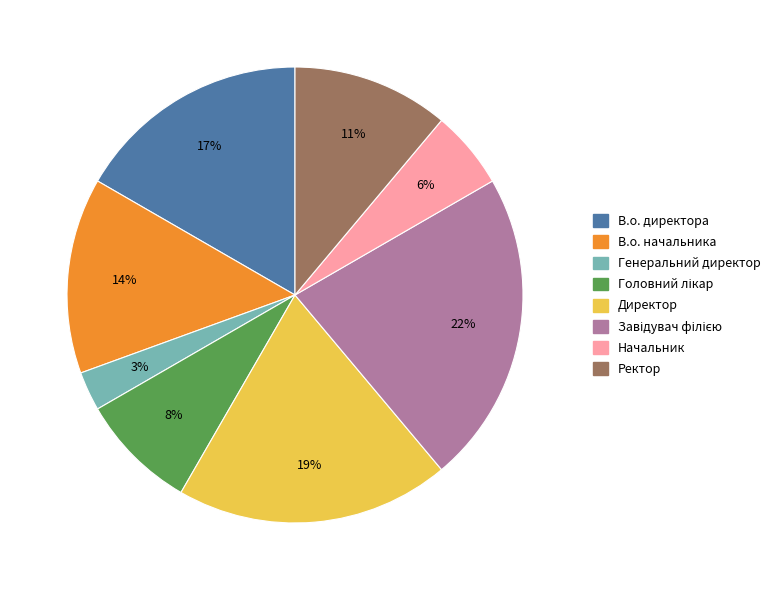

To the nearest percent, what is the difference between the largest and smallest slice percentages?

19%